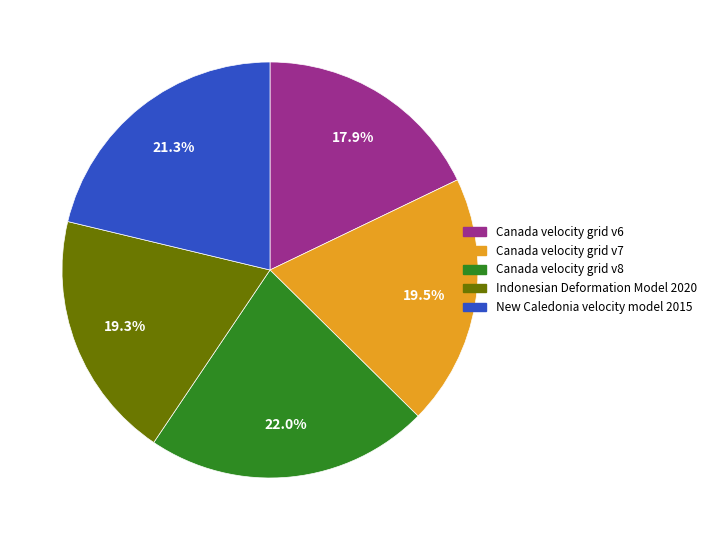

To the nearest percent, what is the difference between the largest and smallest slice percentages?

4%